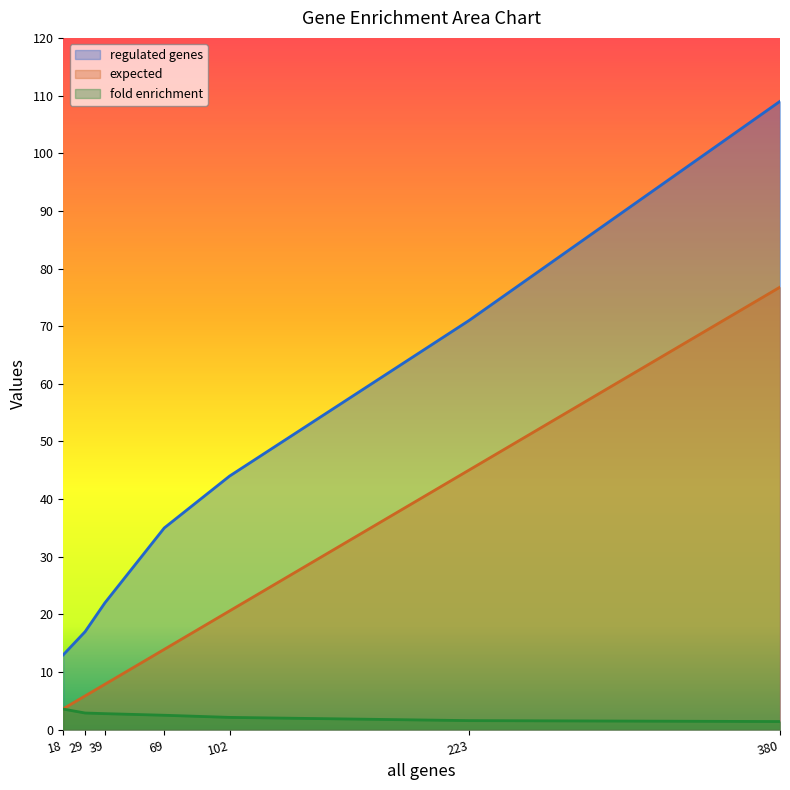

Reading left to right, extract all data points from this chart.

regulated genes: 18=13.0	29=17.0	39=22.0	69=35.0	102=44.0	223=71.0	380=109.0
expected: 18=3.6	29=5.9	39=7.9	69=13.9	102=20.6	223=45.0	380=76.8
fold enrichment: 18=3.6	29=2.9	39=2.8	69=2.5	102=2.1	223=1.6	380=1.4